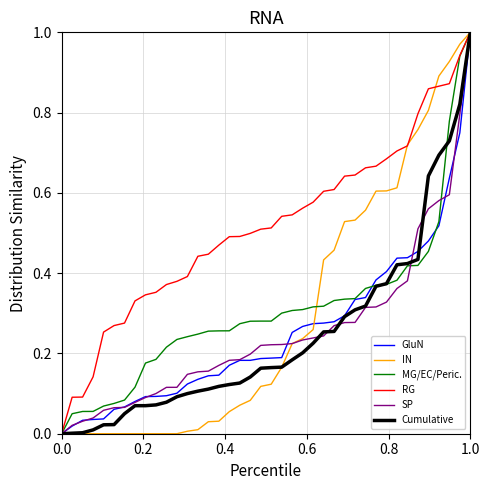

Count the number of data series in this chart.

6